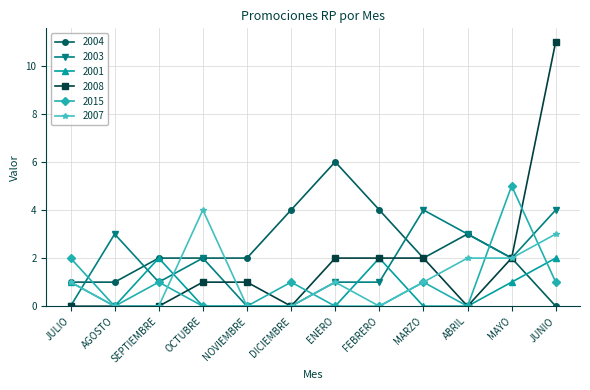

True or false: 2015 has more than 0 interior local peaks.

True